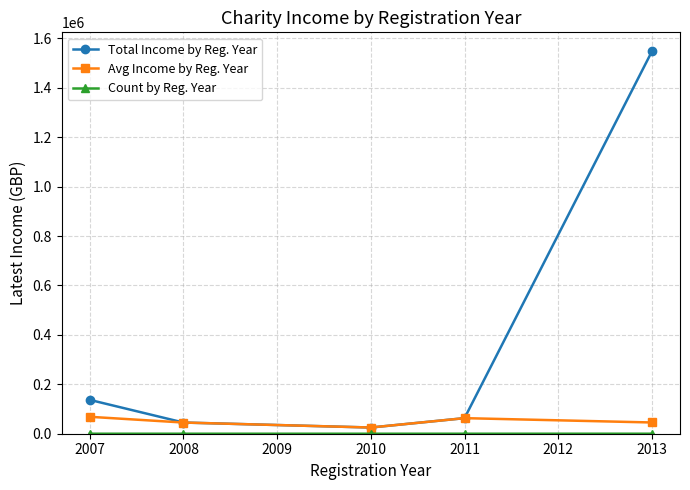

What is the greatest value displayed?

1546849.0